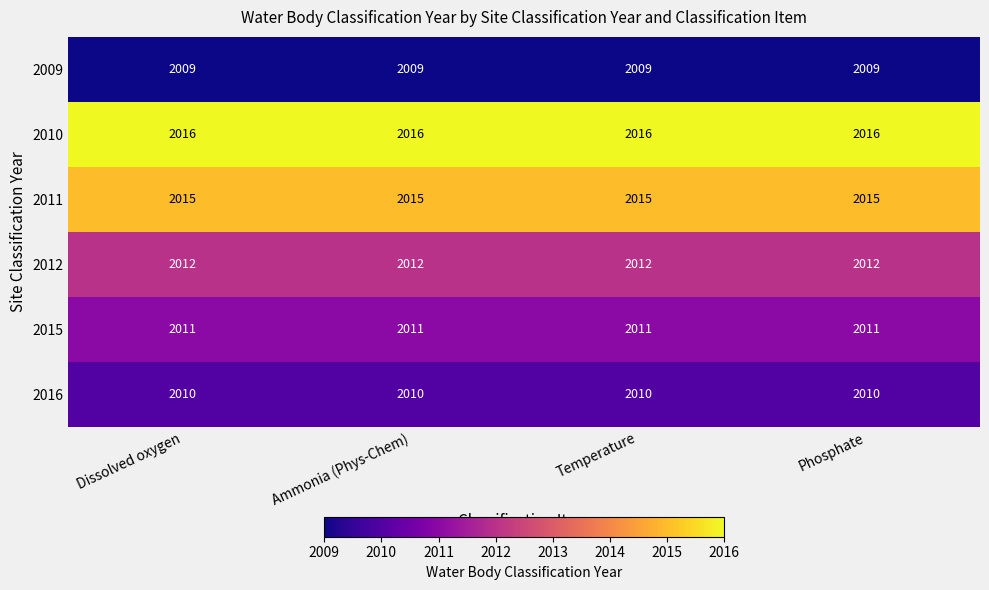

The value of 2016 at Temperature is 796. True or false?

False